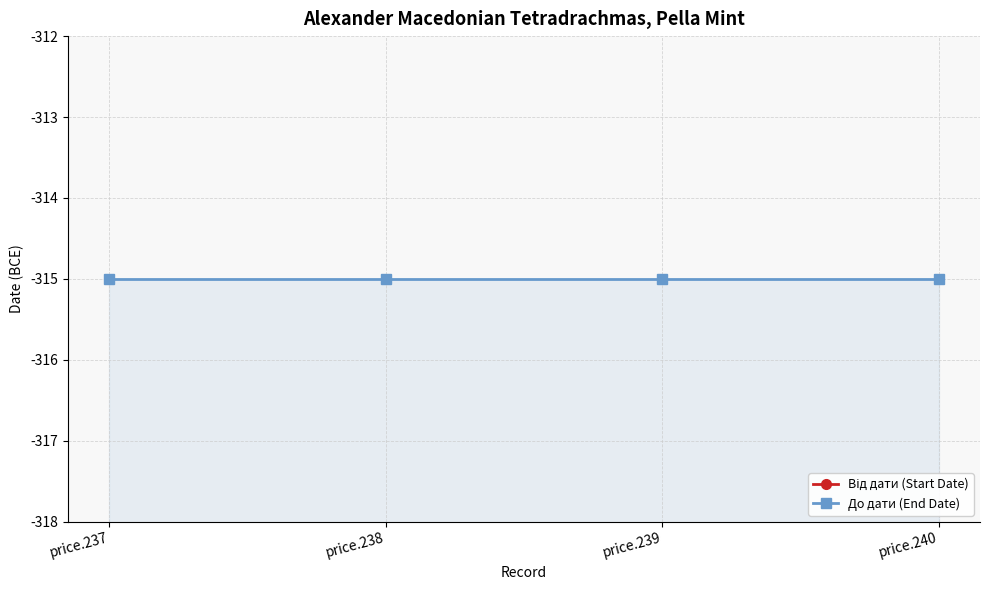

Which has a higher value, price.238 or price.240?

price.238